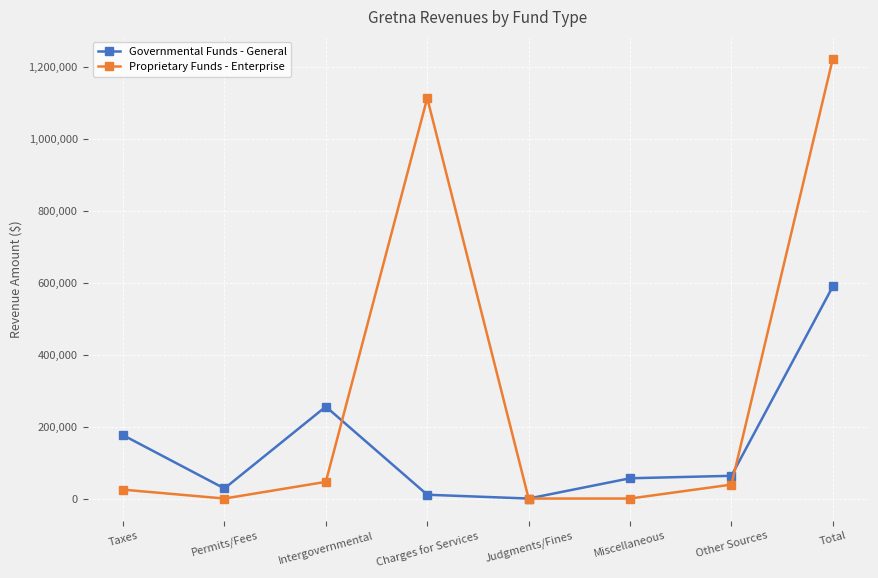

What is the difference between the maximum and minimum values in the Governmental Funds - General series?

589455